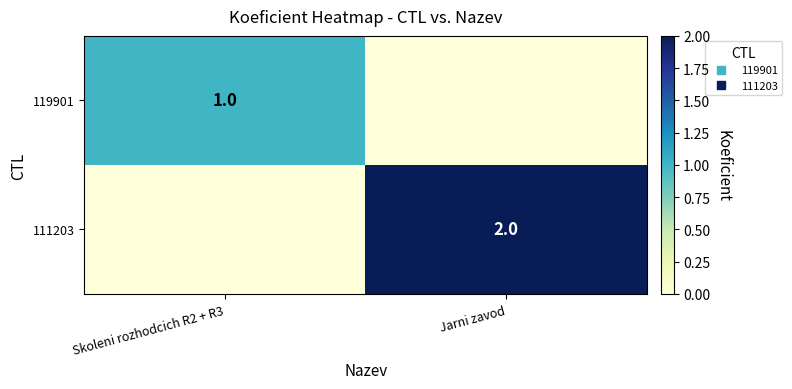

List the series in order of their overall mean, highest first.

111203, 119901